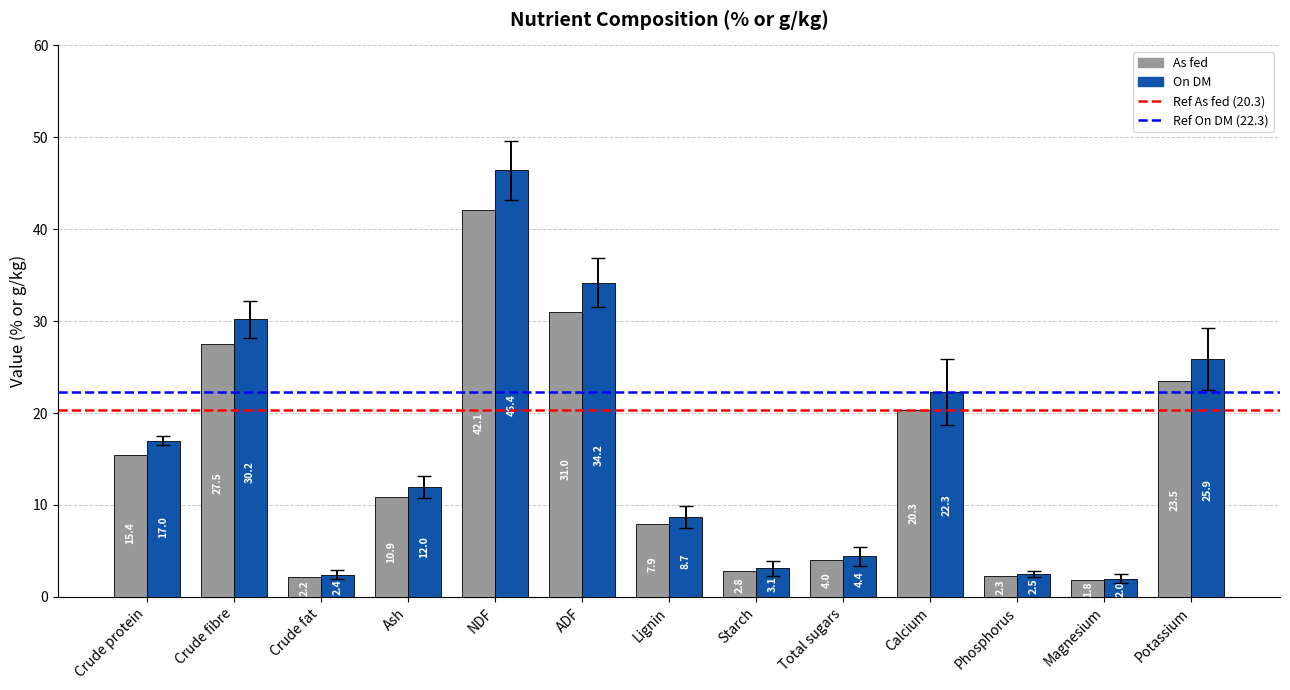

List the labels in order of On DM value, largest first.

NDF, ADF, Crude fibre, Potassium, Calcium, Crude protein, Ash, Lignin, Total sugars, Starch, Phosphorus, Crude fat, Magnesium